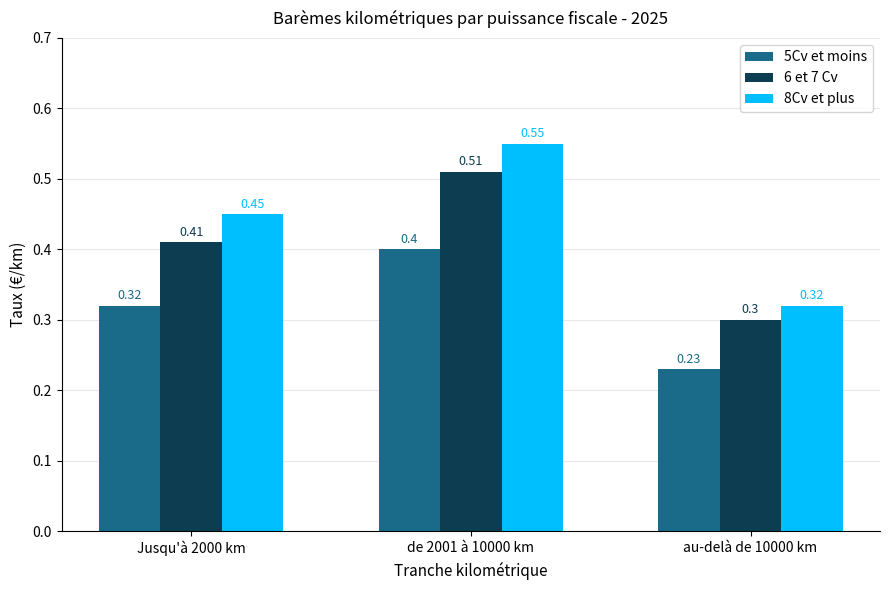

Which series changed the most between Jusqu'à 2000 km and au-delà de 10000 km?

8Cv et plus